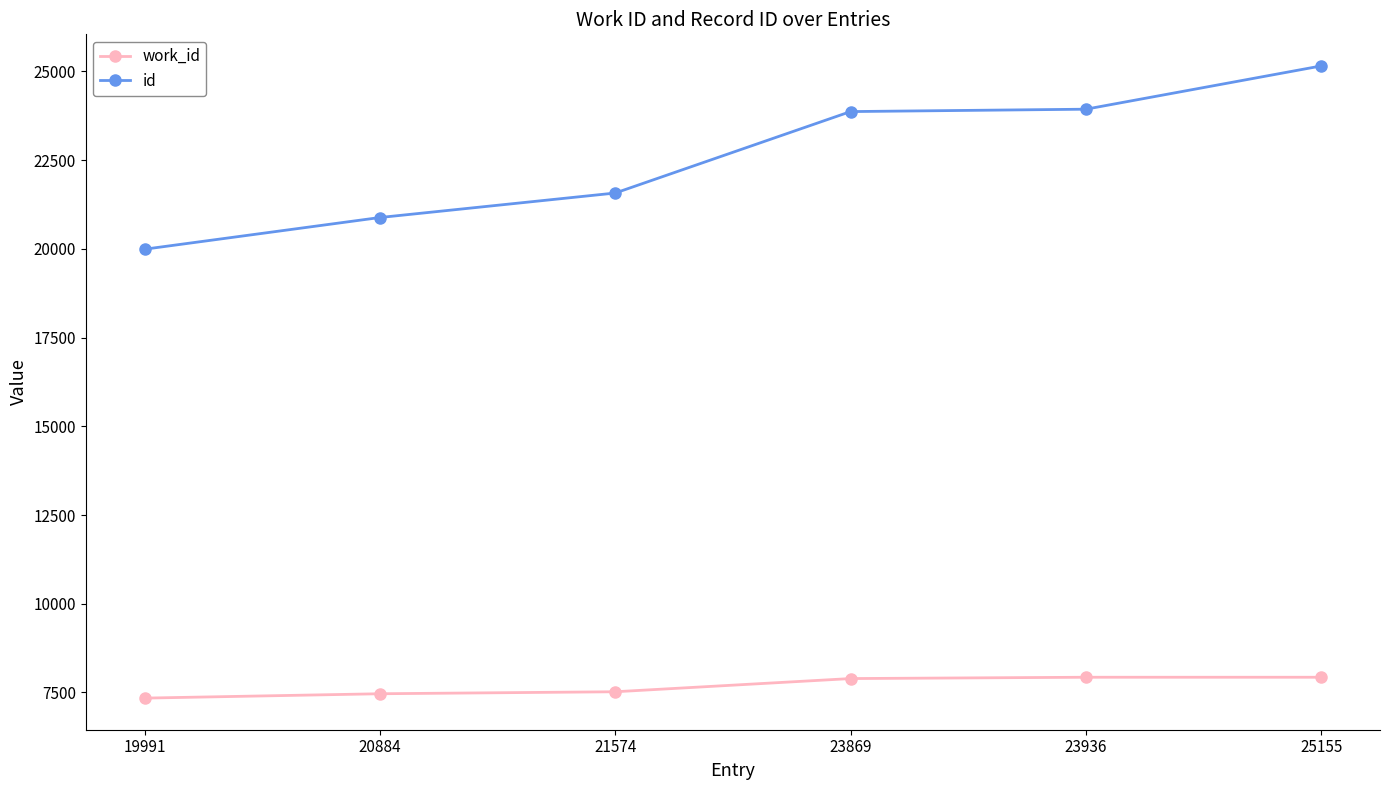

What is the value of the work_id point at the 1st from the left?

7341